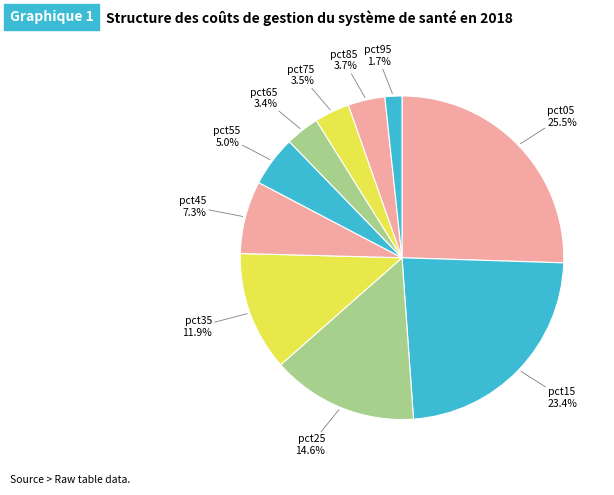

To the nearest percent, what is the average slice percentage?

10%